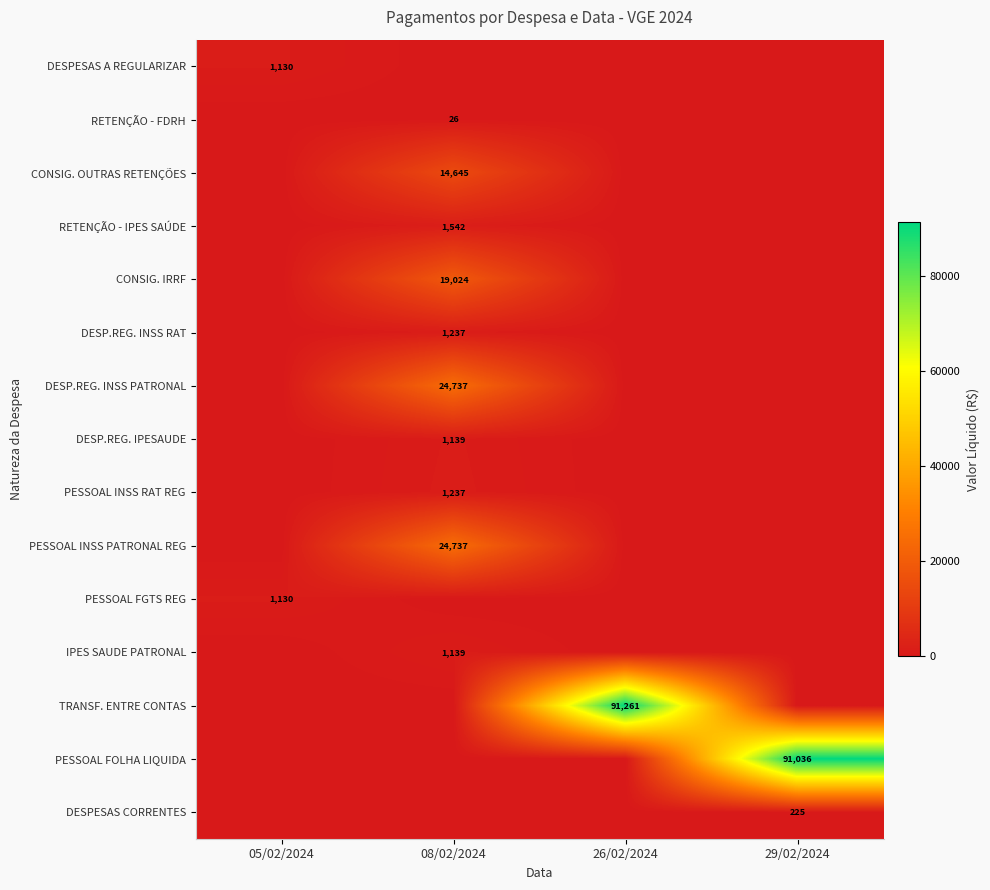

True or false: RETENÇÃO - IPES SAÚDE has a value of 2678 at 08/02/2024.

False